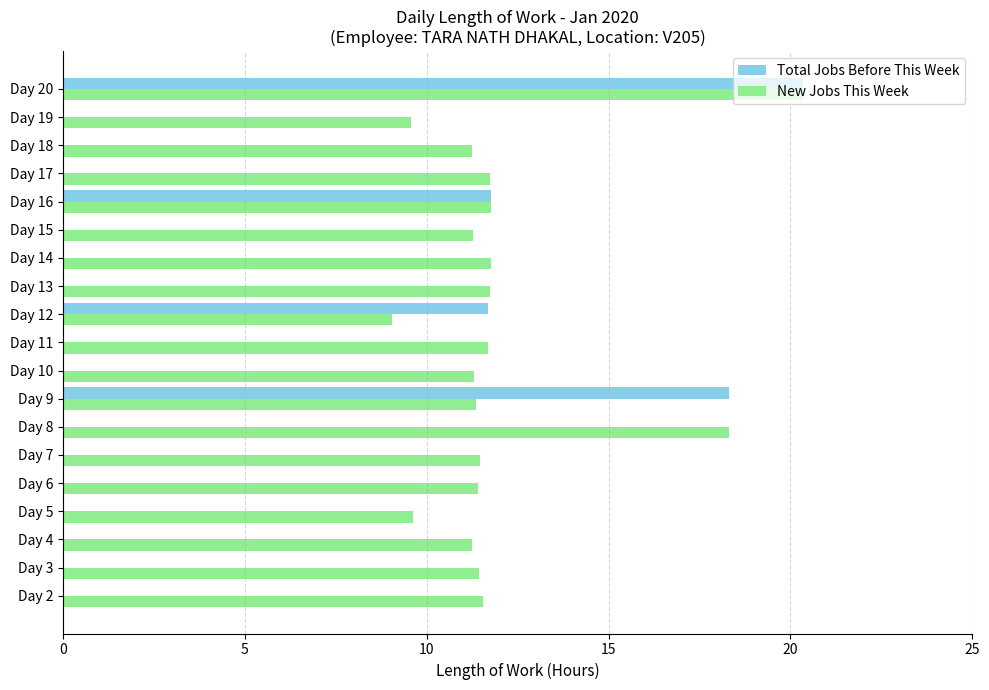

What are all the series names shown in the legend?

Total Jobs Before This Week, New Jobs This Week